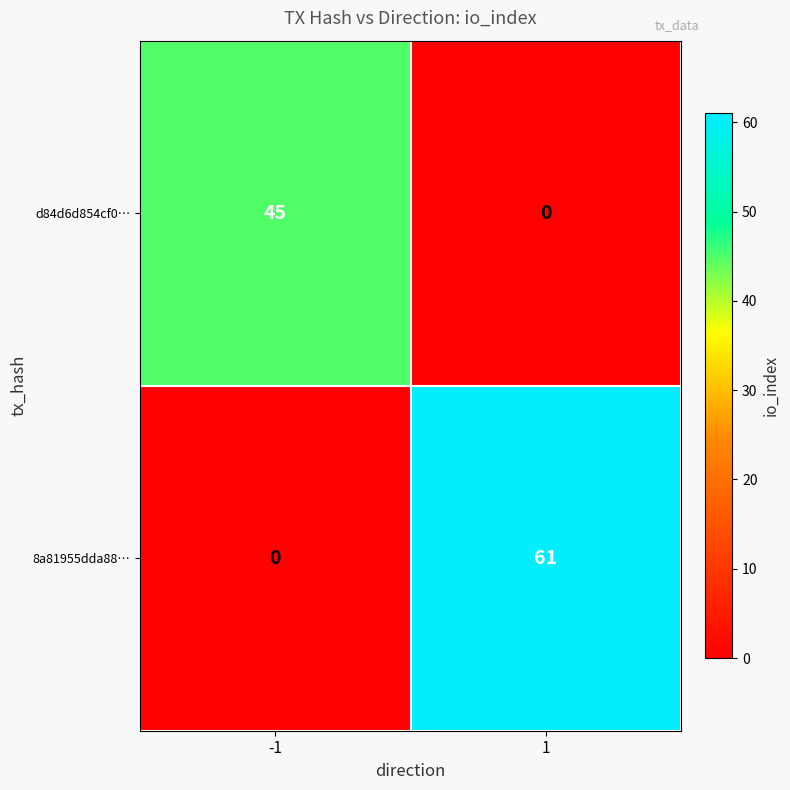

At how many categories does at least one series exceed 60?

1